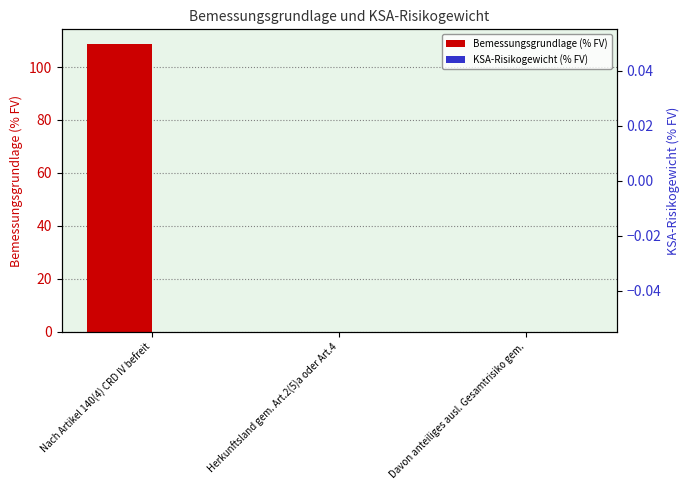

The Bemessungsgrundlage (% FV) series shows 31.6 at Nach Artikel 140(4) CRD IV befreit. True or false?

False